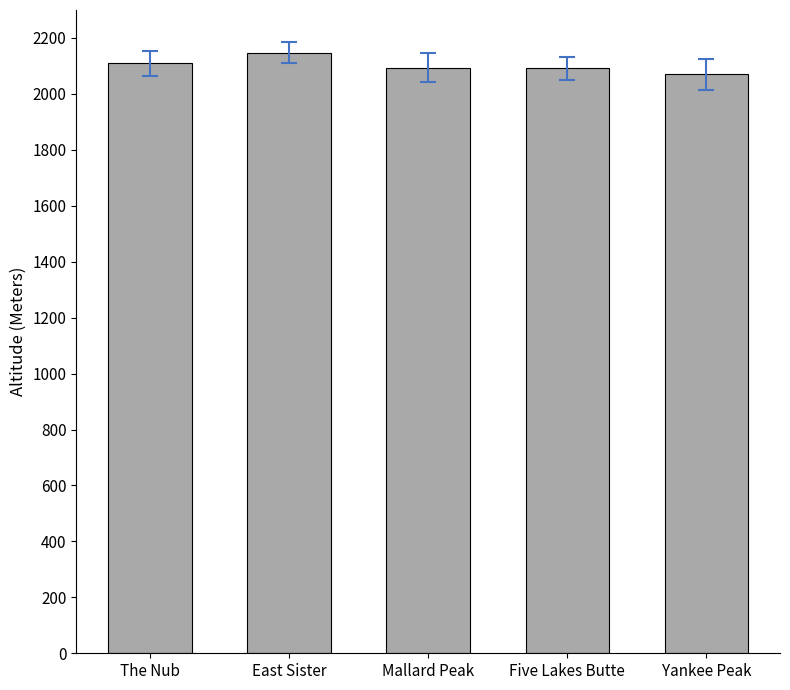

What is the approximate value at Yankee Peak?

2070